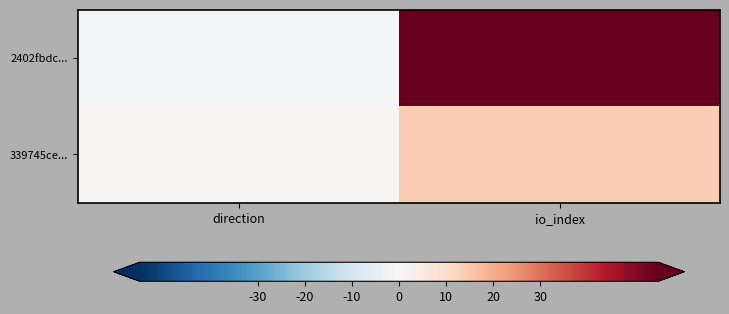

Which series has the widest spread of values?

2402fbdc...